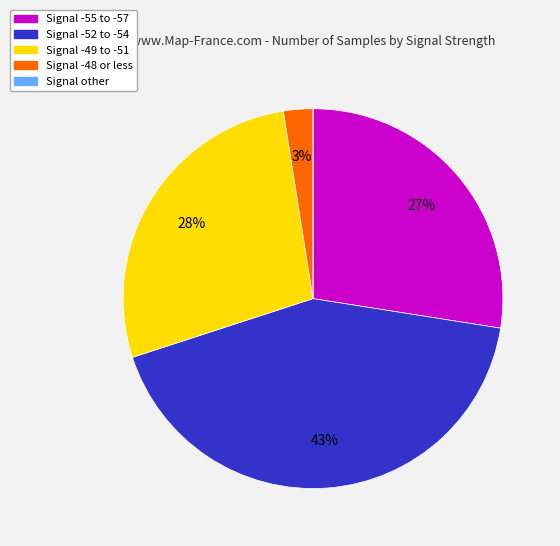

Does any single category account for the majority?

No